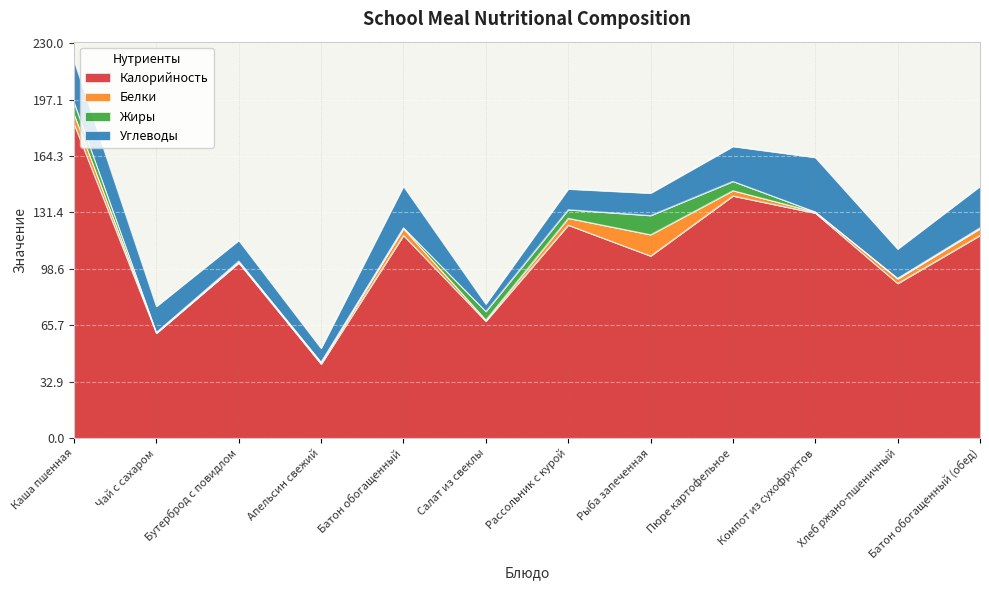

Reading left to right, what are all the values shown in this chart?

Калорийность: 183.0	61.0	102.0	43.0	118.0	68.0	124.0	106.0	141.0	131.0	90.0	118.0
Белки: 5.6	0.3	0.2	0.9	4.0	0.7	4.0	12.4	3.1	0.6	2.7	4.0
Жиры: 6.9	0.1	0.9	0.2	0.5	5.0	5.0	11.2	5.4	0.1	0.3	0.5
Углеводы: 24.4	15.2	12.0	8.1	24.1	4.3	12.0	13.0	20.3	31.7	17.0	24.1